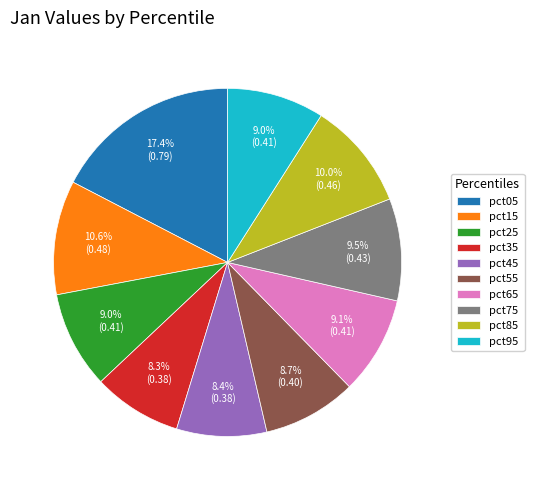

True or false: pct75 accounts for 1% of the total.

False